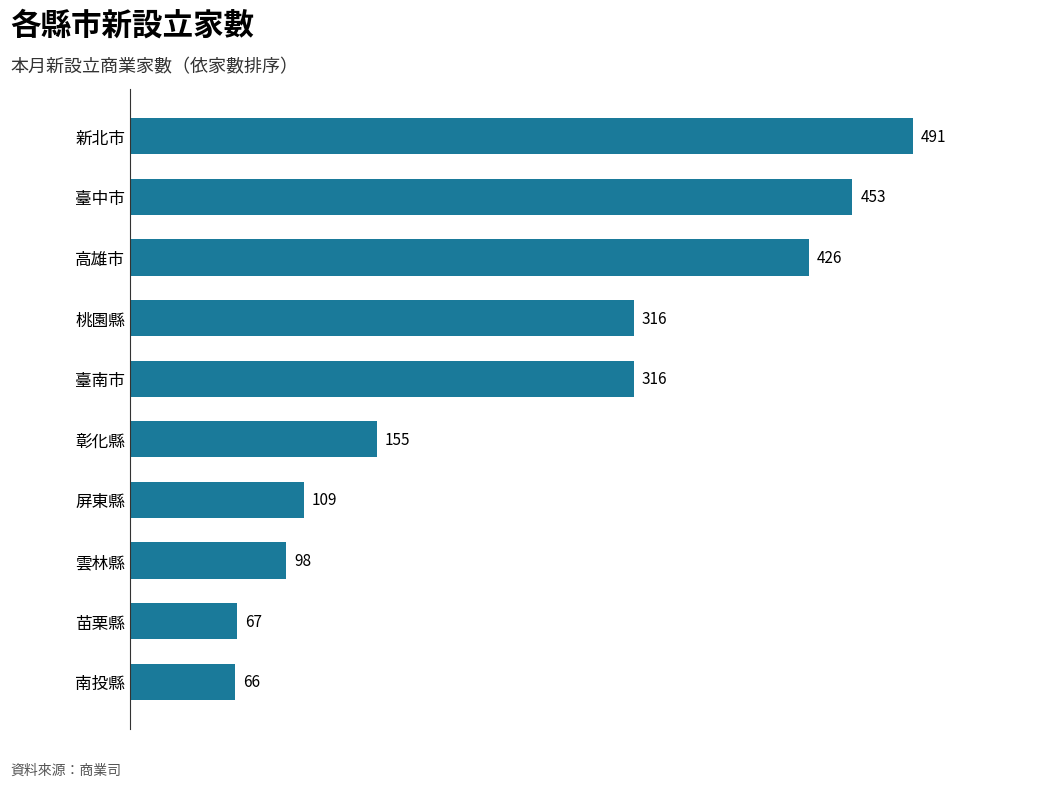

Reading bottom to top, list all the values displayed in this chart.

南投縣=66	苗栗縣=67	雲林縣=98	屏東縣=109	彰化縣=155	臺南市=316	桃園縣=316	高雄市=426	臺中市=453	新北市=491